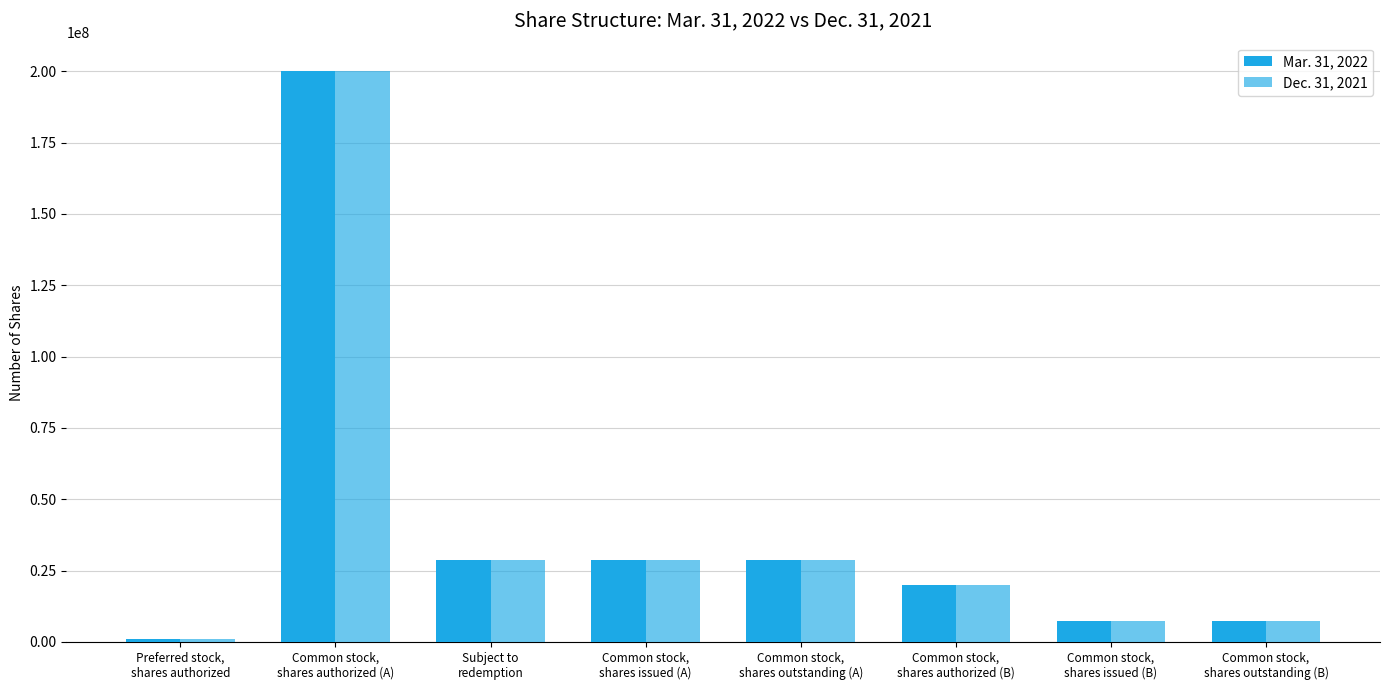

How many bars are there in total?

16